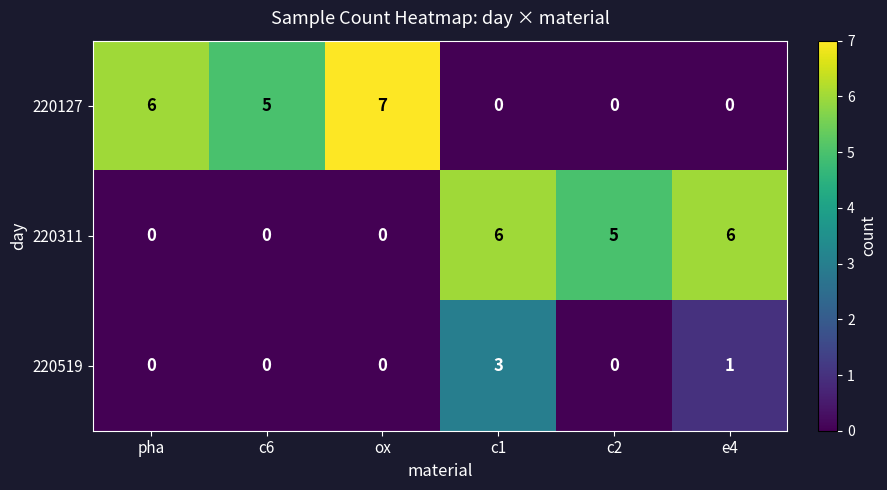

Which category has the highest value in the 220519 series?

c1